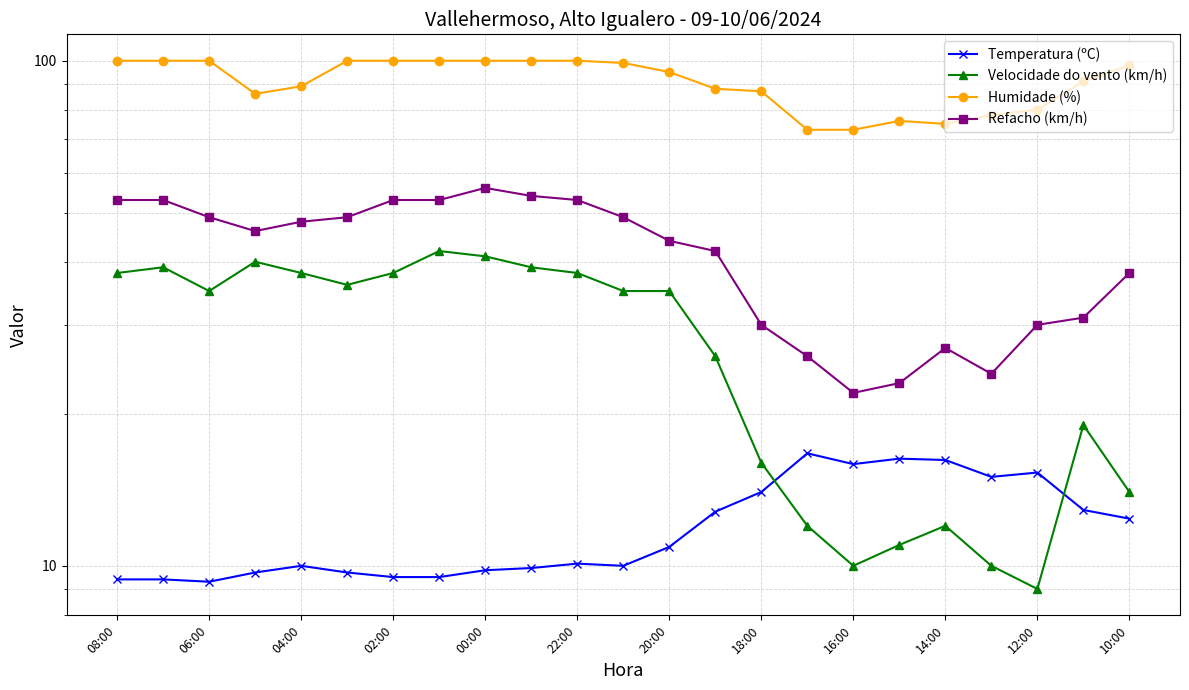

What is the difference between the Temperatura (ºC) values at 13 and 20:00?

3.3